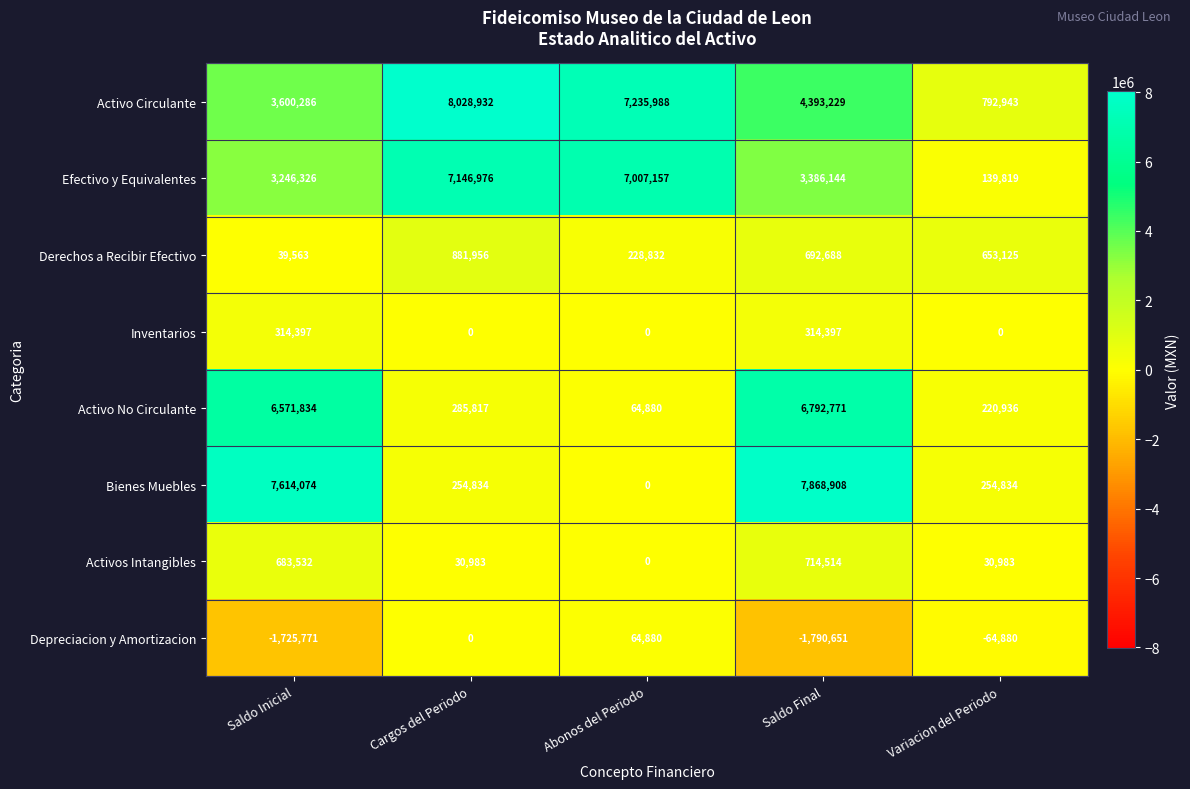

Count the number of data series in this chart.

8